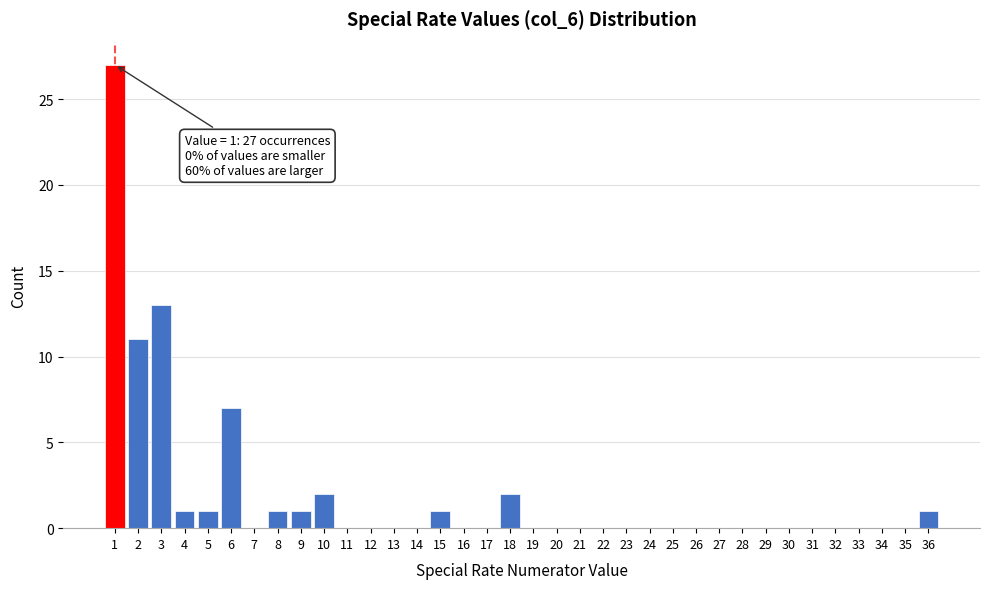

Over which range of the x-axis is the bar tallest?

0.5 to 1.5